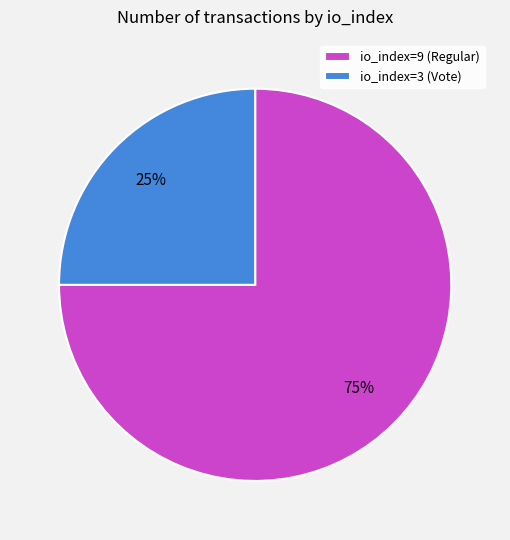

True or false: io_index=9 (Regular) accounts for 87% of the total.

False